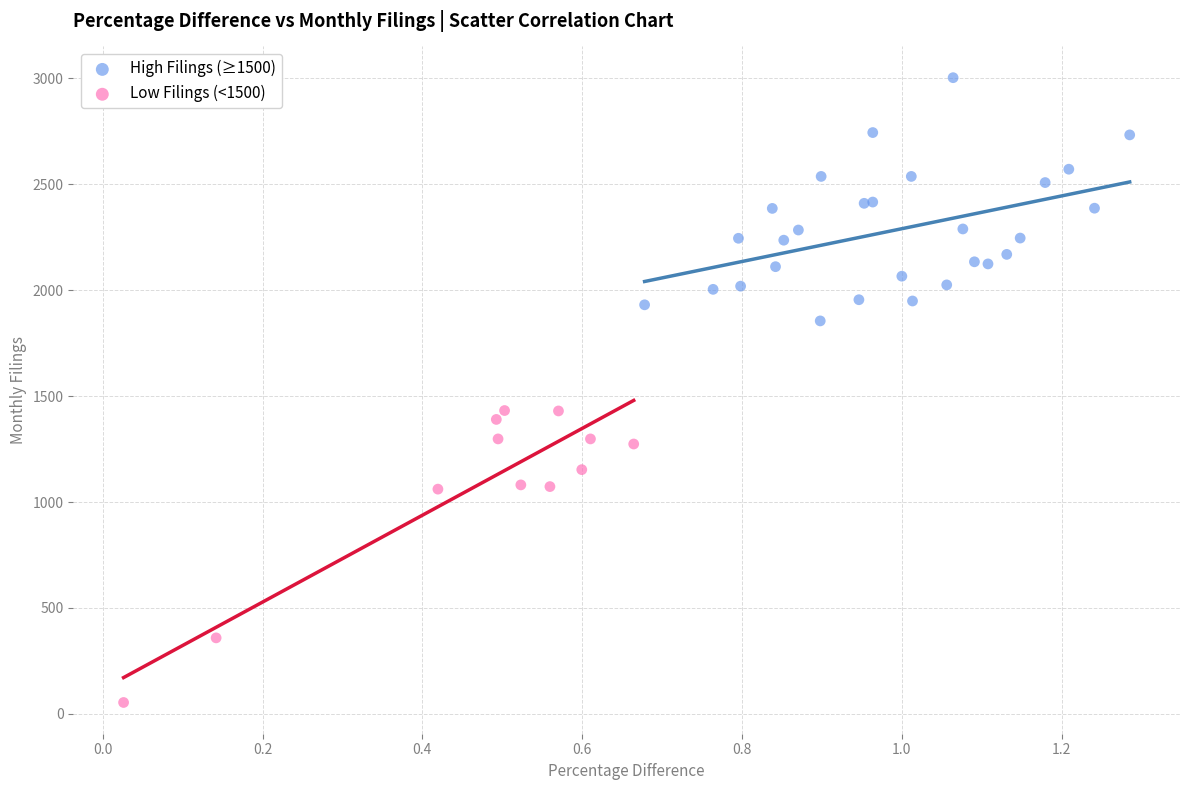

Which series contains the lowest Y value?

Low Filings (<1500)